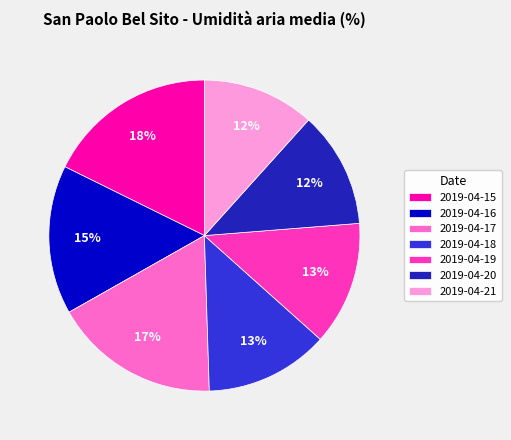

To the nearest percent, what is the average slice percentage?

14%